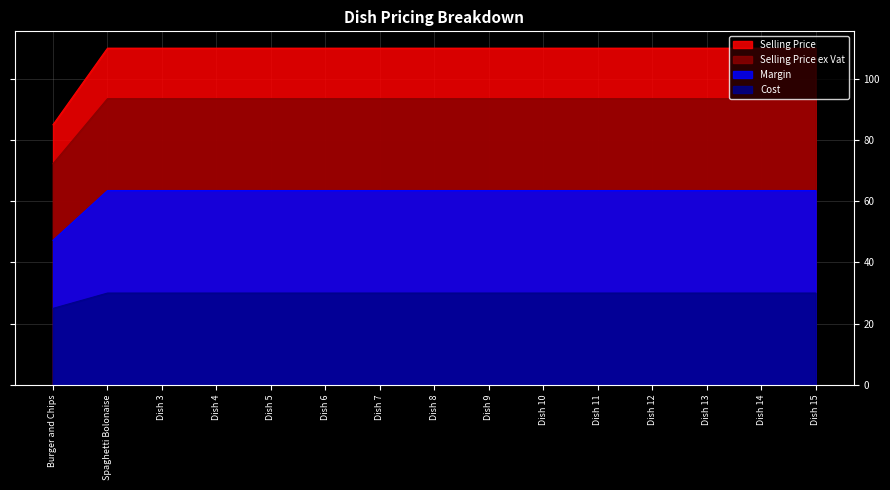

Reading left to right, list all the values displayed in this chart.

Selling Price: Burger and Chips=72.2	Spaghetti Bolonaise=93.5	Dish 3=93.5	Dish 4=93.5	Dish 5=93.5	Dish 6=93.5	Dish 7=93.5	Dish 8=93.5	Dish 9=93.5	Dish 10=93.5	Dish 11=93.5	Dish 12=93.5	Dish 13=93.5	Dish 14=93.5	Dish 15=93.5
Selling Price ex Vat: Burger and Chips=85.0	Spaghetti Bolonaise=110.0	Dish 3=110.0	Dish 4=110.0	Dish 5=110.0	Dish 6=110.0	Dish 7=110.0	Dish 8=110.0	Dish 9=110.0	Dish 10=110.0	Dish 11=110.0	Dish 12=110.0	Dish 13=110.0	Dish 14=110.0	Dish 15=110.0
Margin: Burger and Chips=47.2	Spaghetti Bolonaise=63.5	Dish 3=63.5	Dish 4=63.5	Dish 5=63.5	Dish 6=63.5	Dish 7=63.5	Dish 8=63.5	Dish 9=63.5	Dish 10=63.5	Dish 11=63.5	Dish 12=63.5	Dish 13=63.5	Dish 14=63.5	Dish 15=63.5
Cost: Burger and Chips=25.0	Spaghetti Bolonaise=30.0	Dish 3=30.0	Dish 4=30.0	Dish 5=30.0	Dish 6=30.0	Dish 7=30.0	Dish 8=30.0	Dish 9=30.0	Dish 10=30.0	Dish 11=30.0	Dish 12=30.0	Dish 13=30.0	Dish 14=30.0	Dish 15=30.0